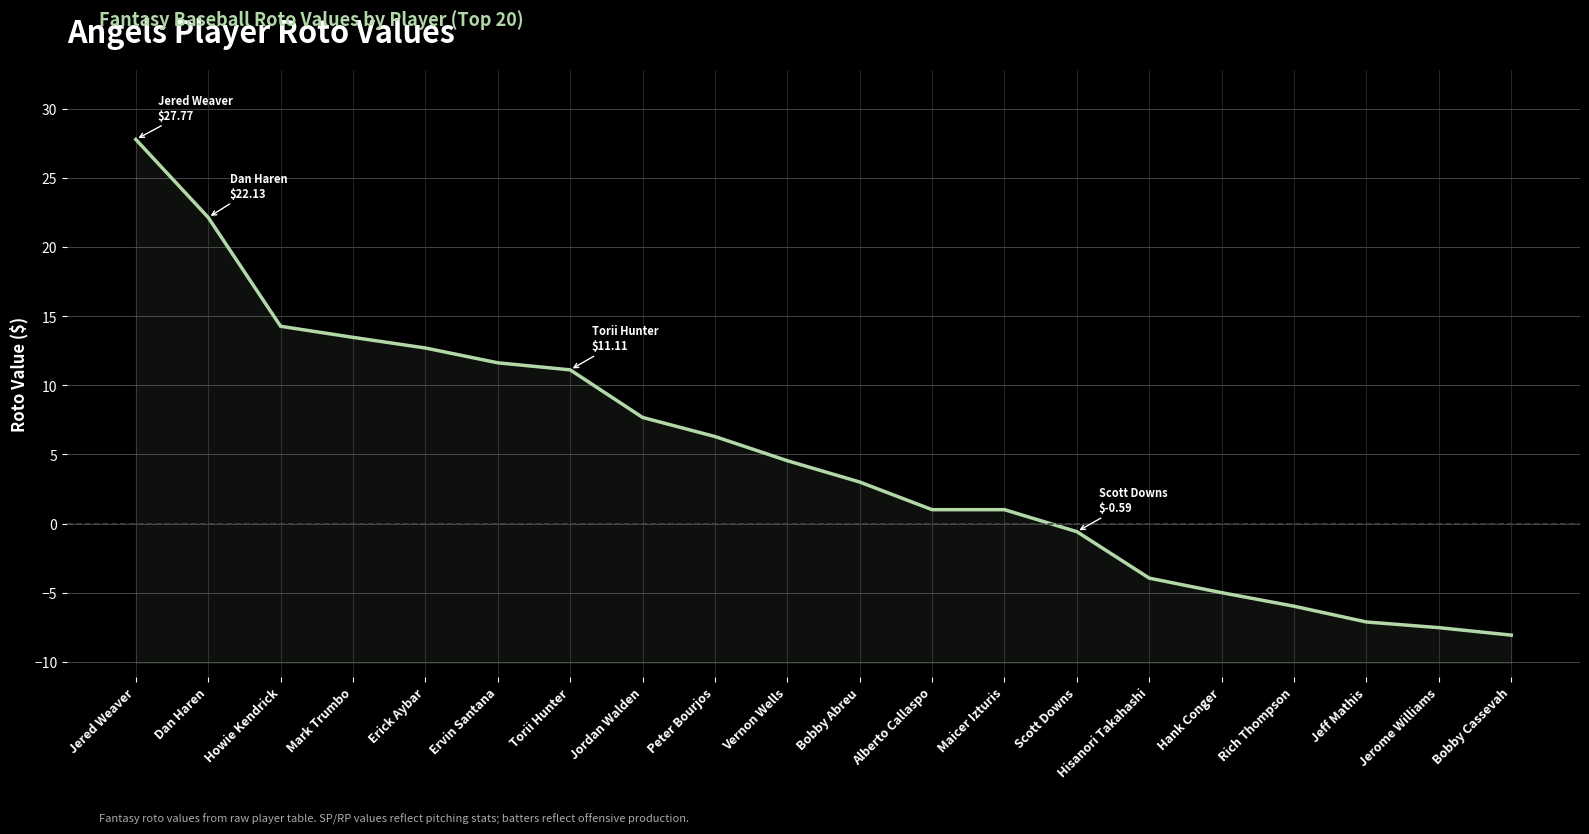

Reading right to left, extract all data points from this chart.

Bobby Cassevah=-8.1	Jerome Williams=-7.5	Jeff Mathis=-7.1	Rich Thompson=-6.0	Hank Conger=-5.0	Hisanori Takahashi=-4.0	Scott Downs=-0.6	Maicer Izturis=1.0	Alberto Callaspo=1.0	Bobby Abreu=3.0	Vernon Wells=4.5	Peter Bourjos=6.3	Jordan Walden=7.7	Torii Hunter=11.1	Ervin Santana=11.6	Erick Aybar=12.7	Mark Trumbo=13.5	Howie Kendrick=14.3	Dan Haren=22.1	Jered Weaver=27.8